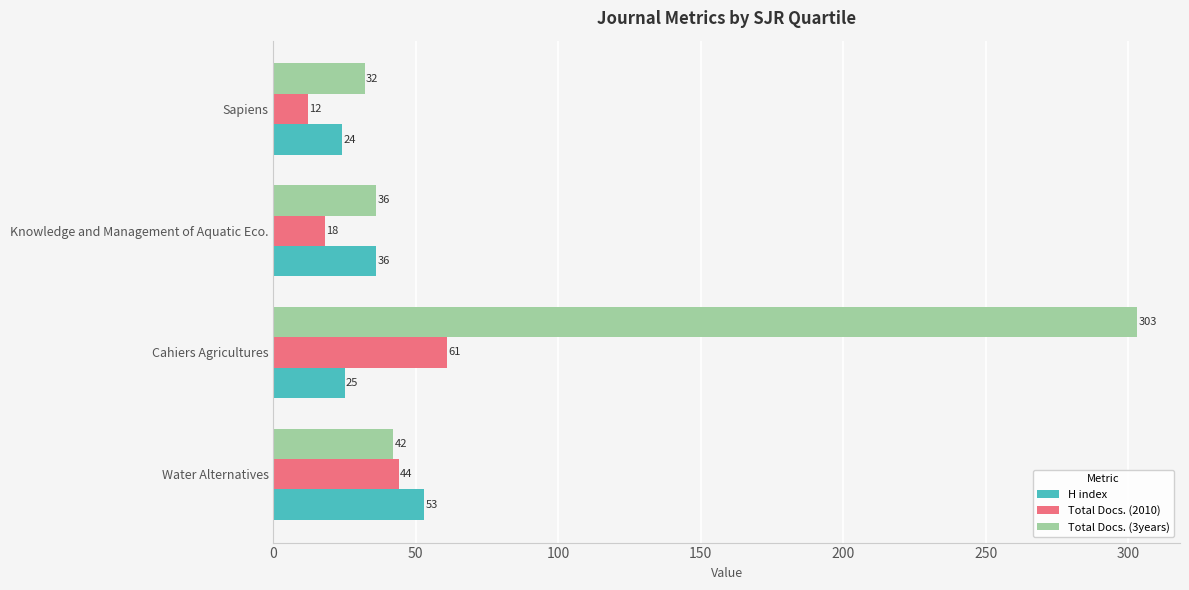

What is the sum of the Total Docs. (2010) values at Cahiers Agricultures and Water Alternatives?

105